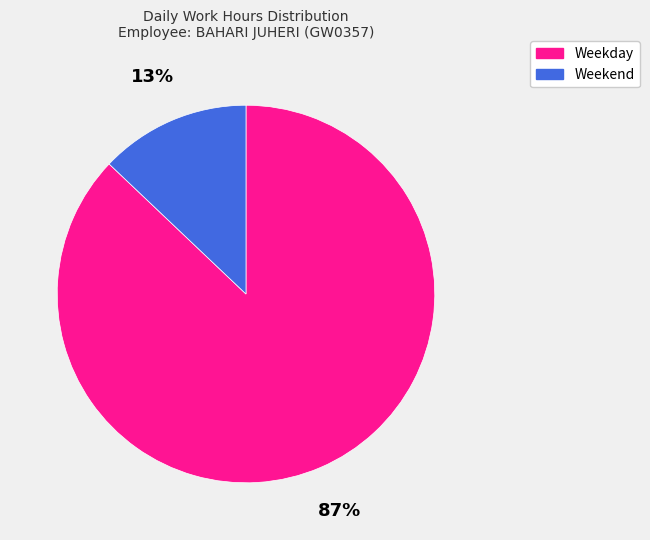

Is there a majority slice in this chart?

Yes